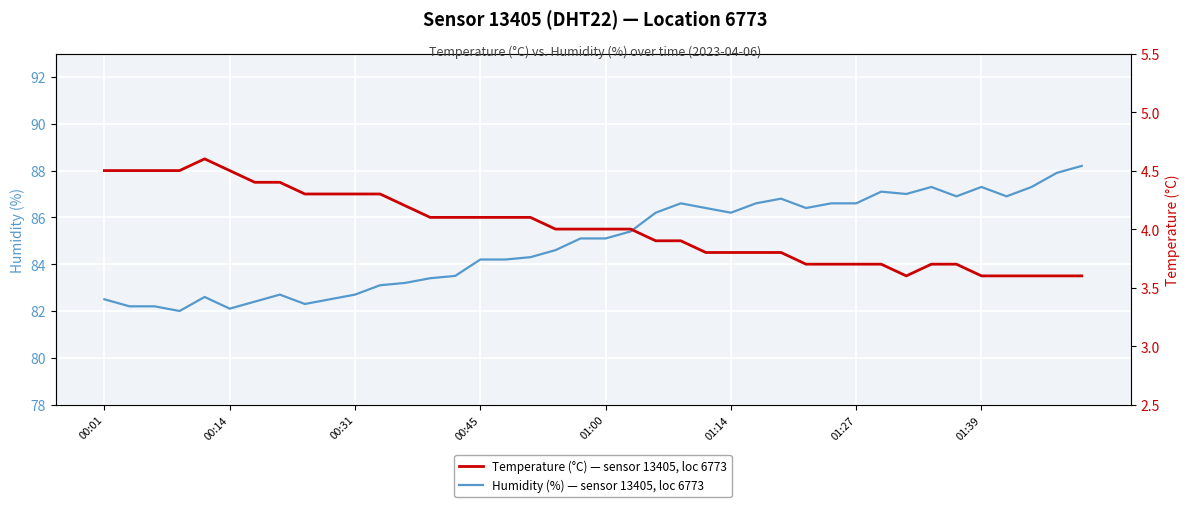

What is the value of the Temperature (°C) — sensor 13405, loc 6773 point at the 40th from the left?

3.6